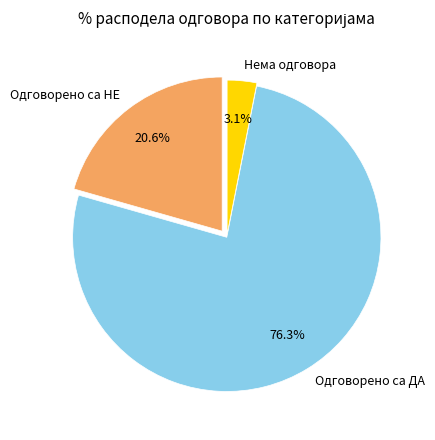

Which has a higher value, Одговорено са ДА or Нема одговора?

Одговорено са ДА